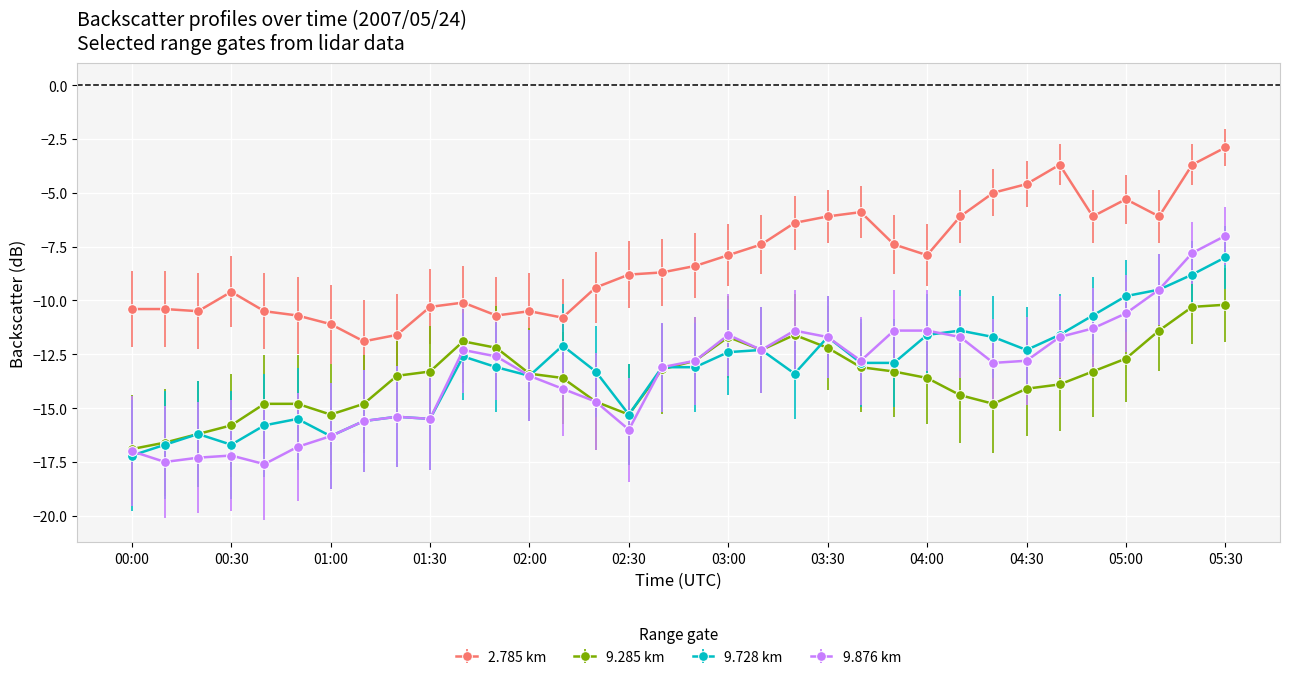

What is the greatest value displayed?

-2.9